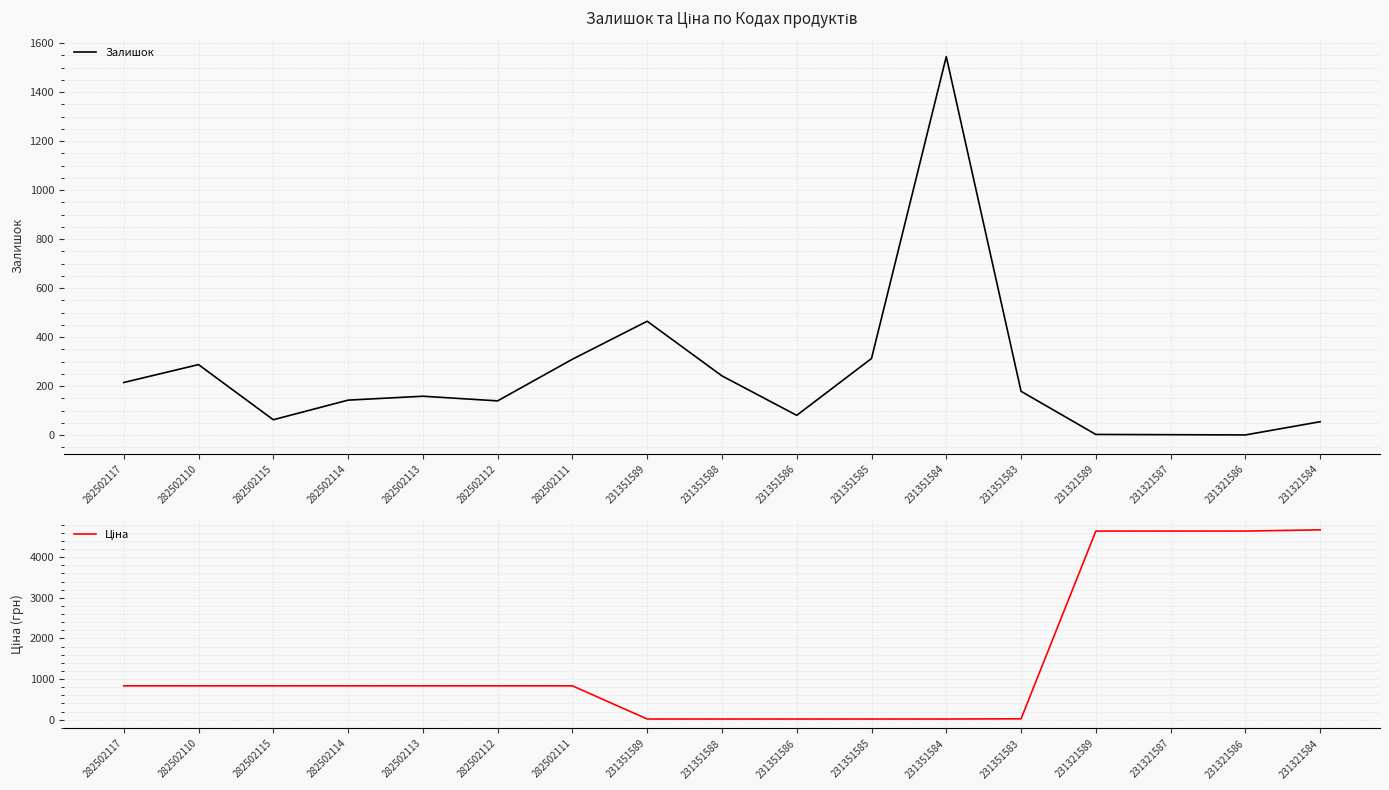

The Залишок series shows 63.0 at 282502115. True or false?

True